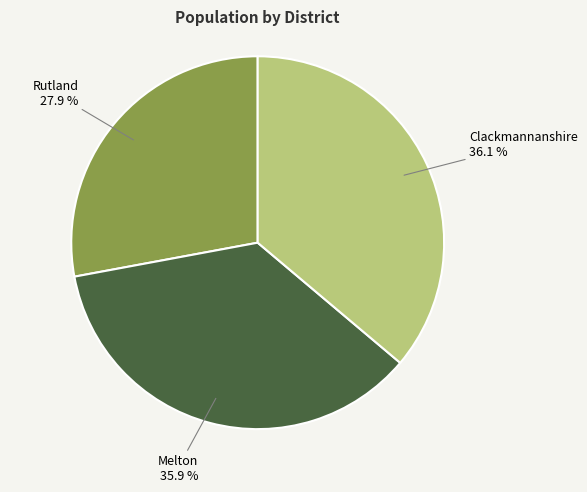

Is there any slice that represents more than half of the pie?

No